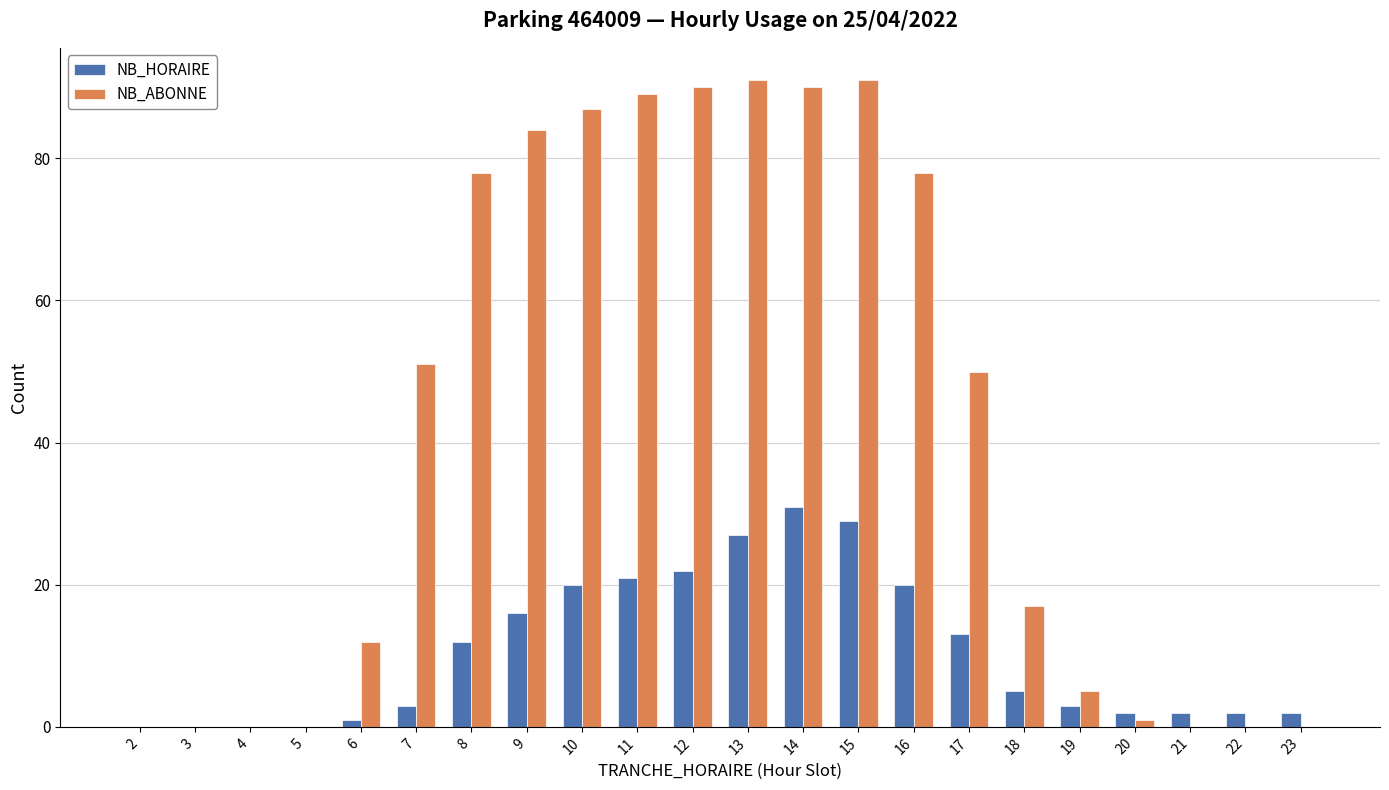

What is the total value across all series at 8?

90